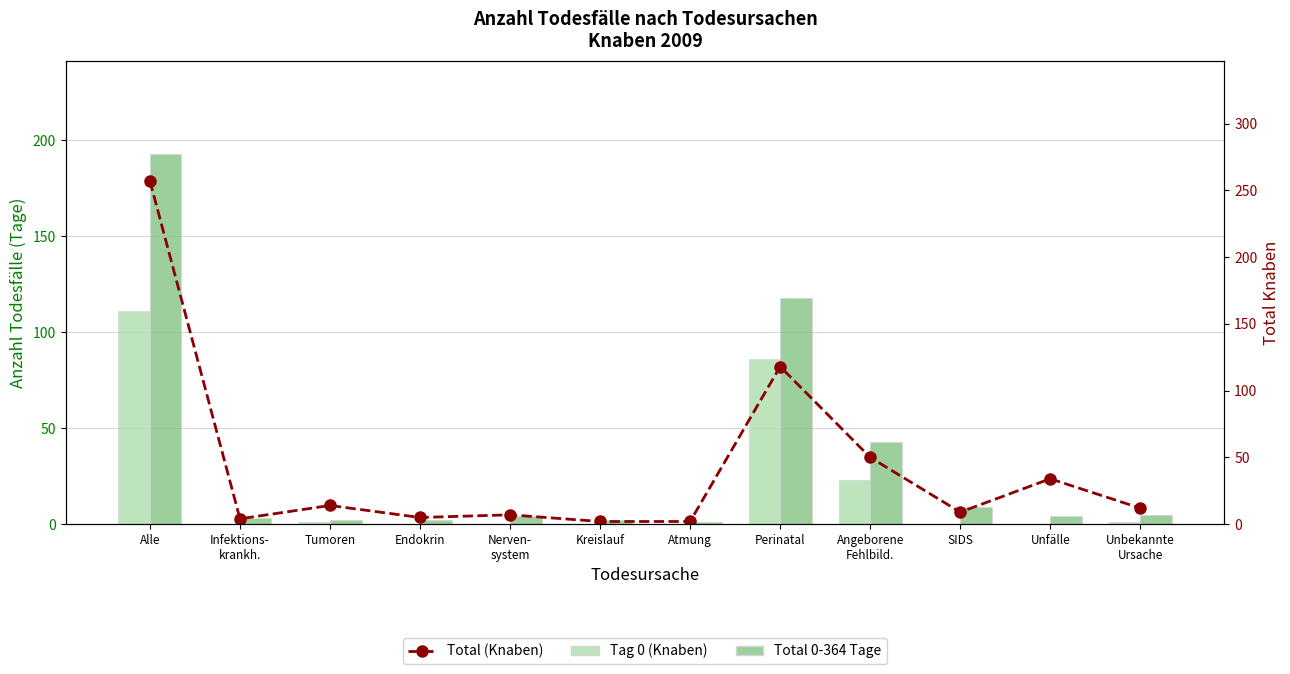

What is the label of the 1st bar from the left?

Alle